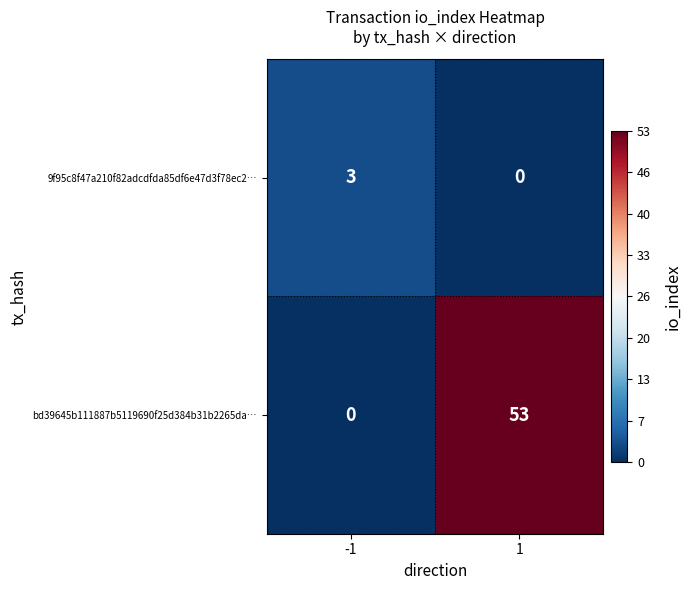

At 1, list the series in order from largest to smallest.

bd39645b111887b5119690f25d384b31b2265da…, 9f95c8f47a210f82adcdfda85df6e47d3f78ec2…